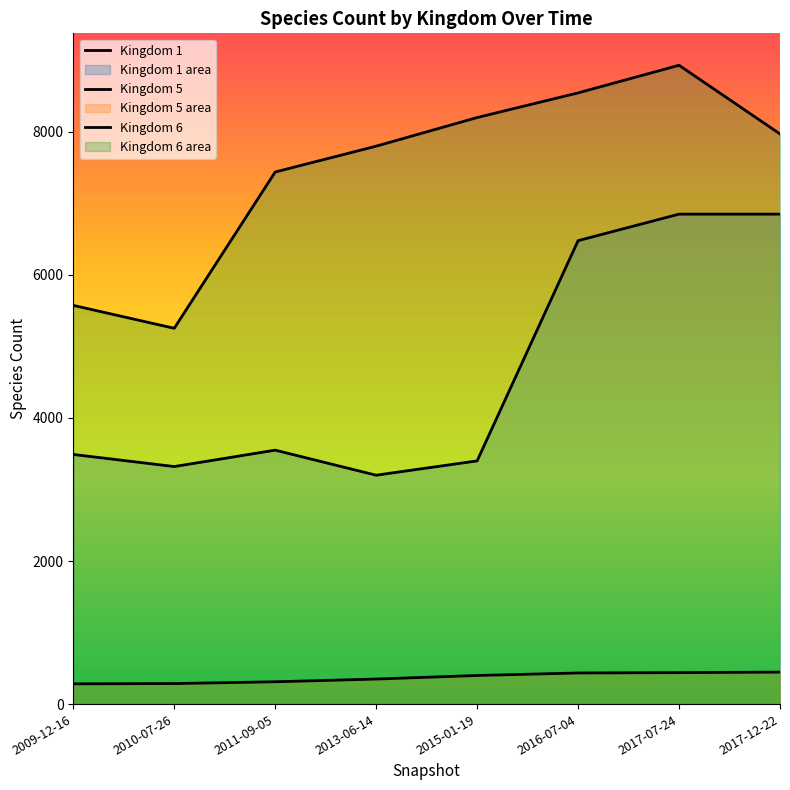

Which category has the highest value across all series?

2017-07-24